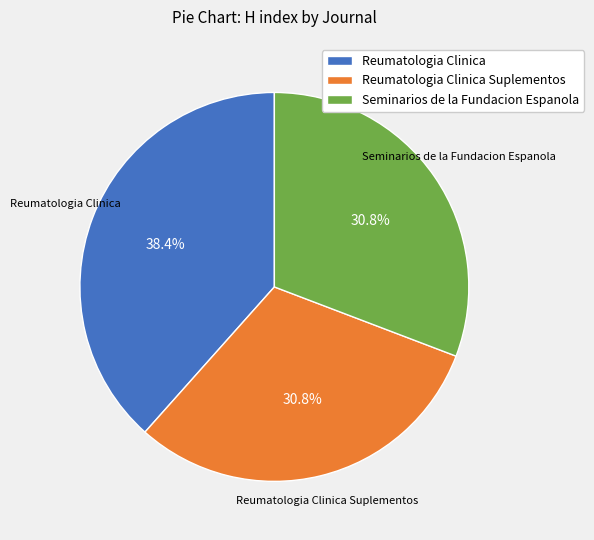

Which category has the biggest portion of the pie?

Reumatologia Clinica